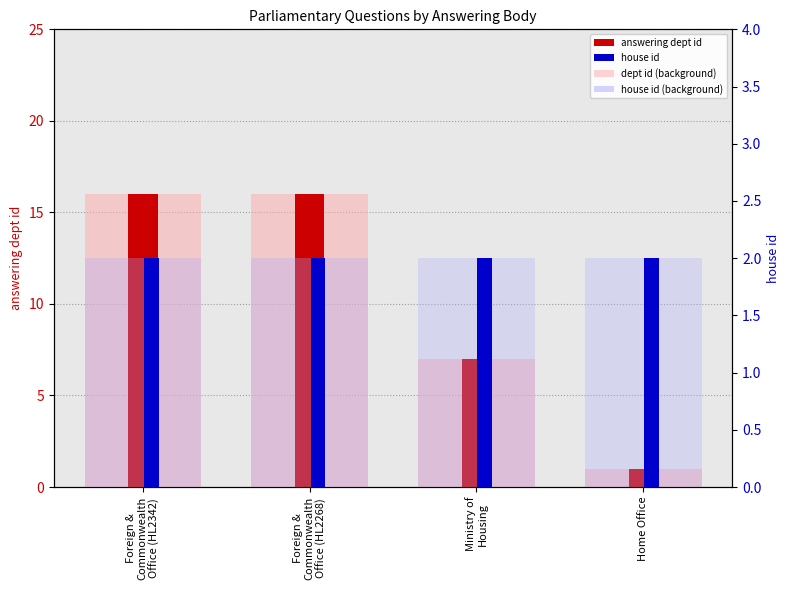

How many groups of bars are there?

4